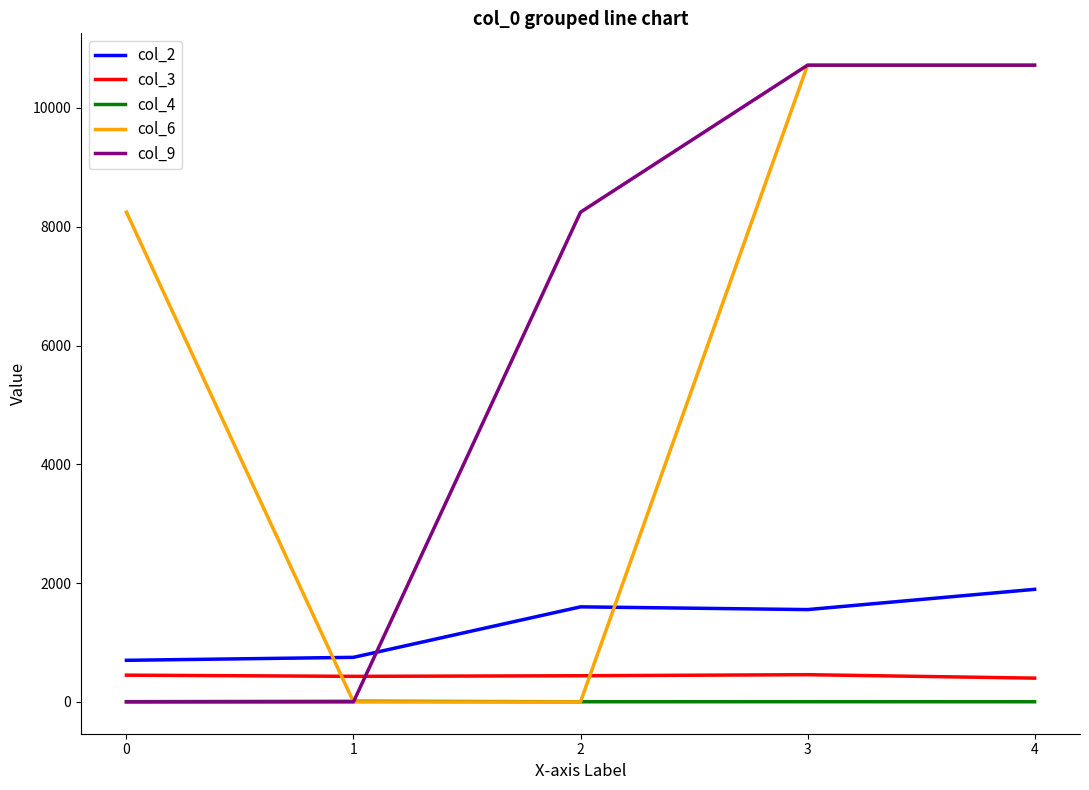

Is the value of col_2 at 1 greater than the value of col_6 at 4?

No